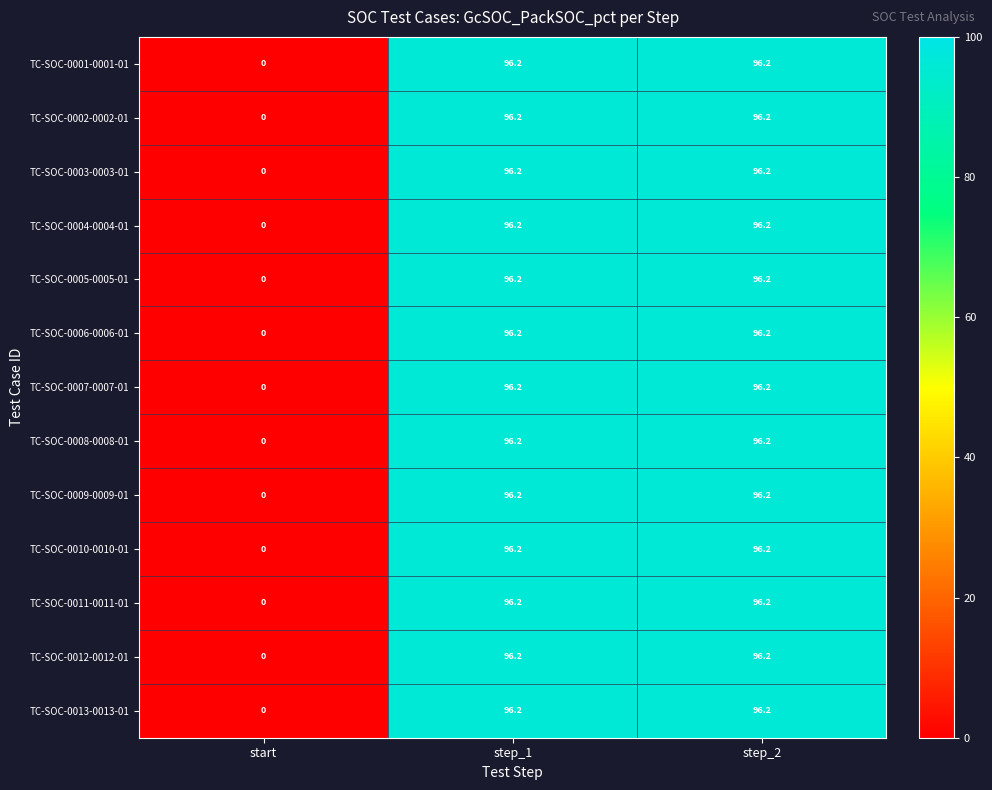

What is the difference between the maximum and minimum values in the TC-SOC-0011-0011-01 series?

96.2